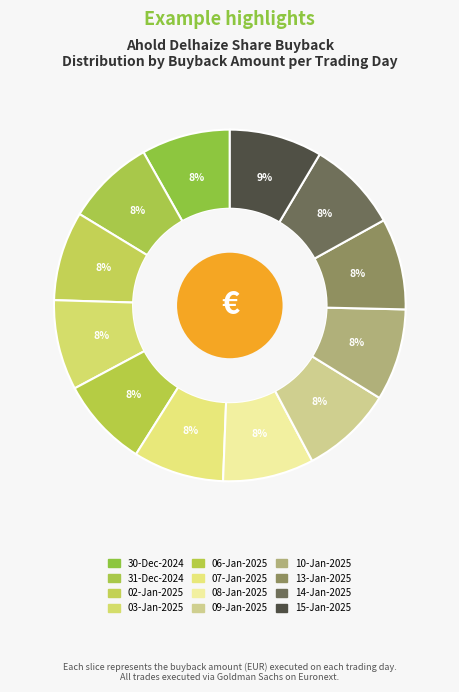

How many slices are in this pie chart?

12